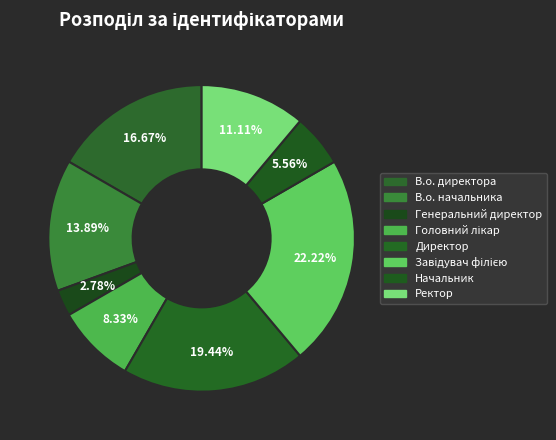

To the nearest percent, what is the difference between the largest and smallest slice percentages?

19%